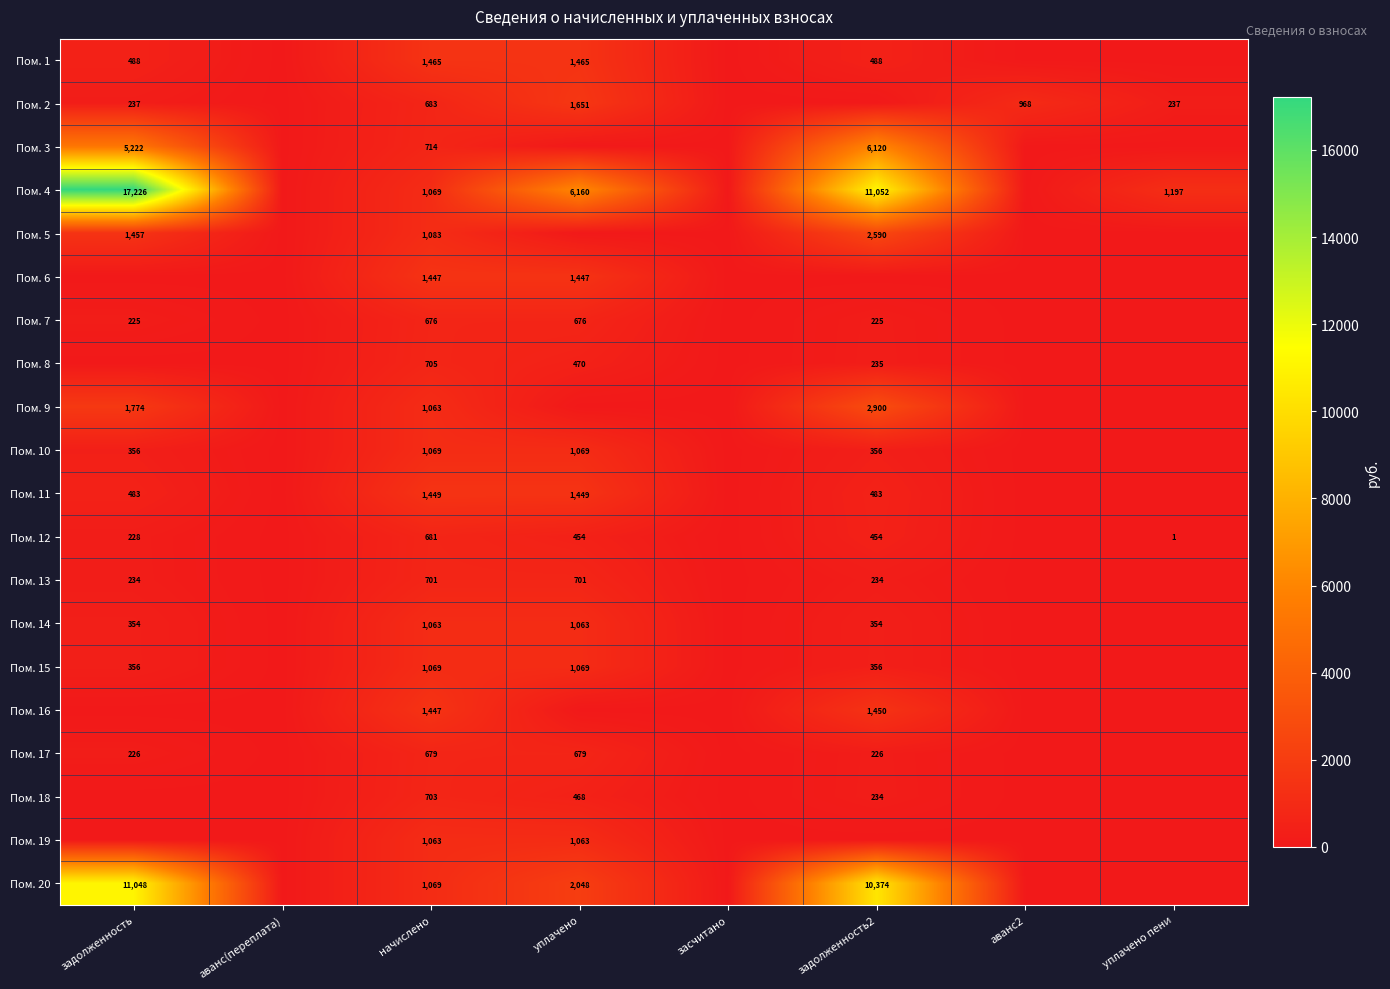

What is the difference between the Пом. 4 values at задолженность and начислено?

16157